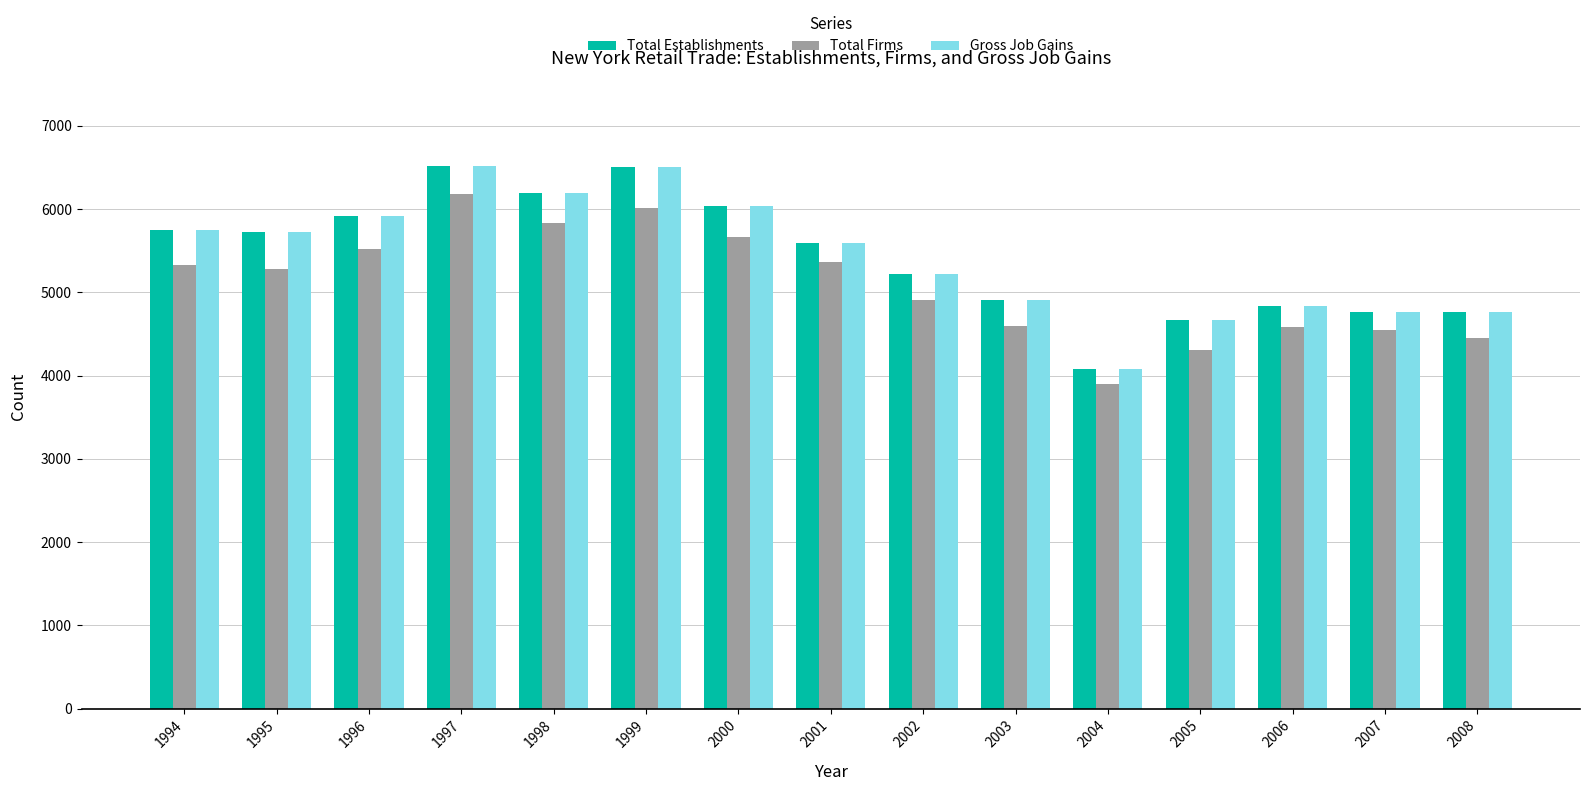

What is the spread (max minus min) of values at 1997?

343